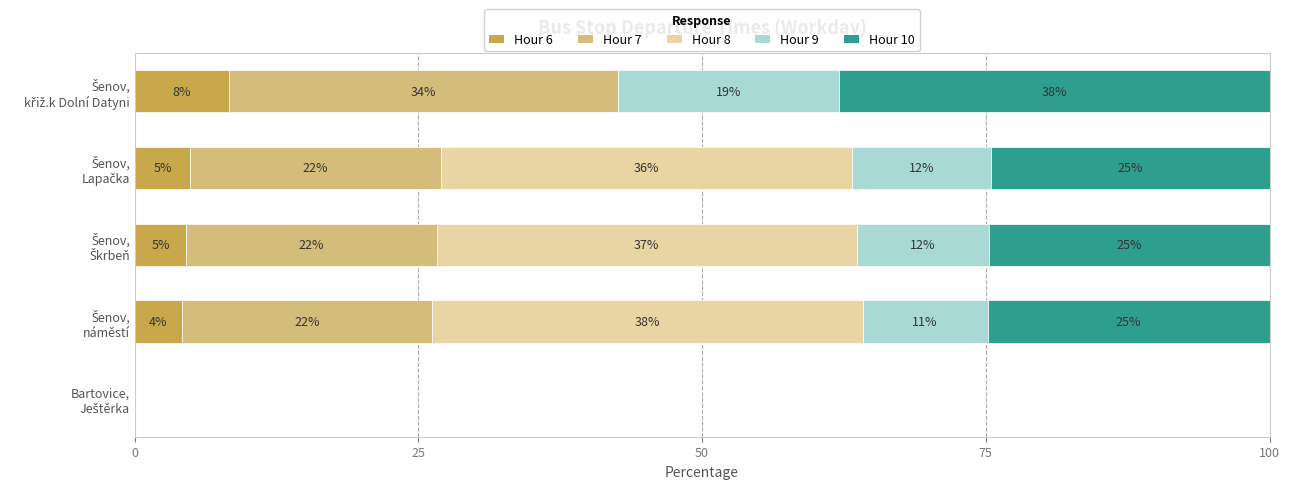

What is the difference between the maximum and minimum values in the Hour 8 series?

37.9